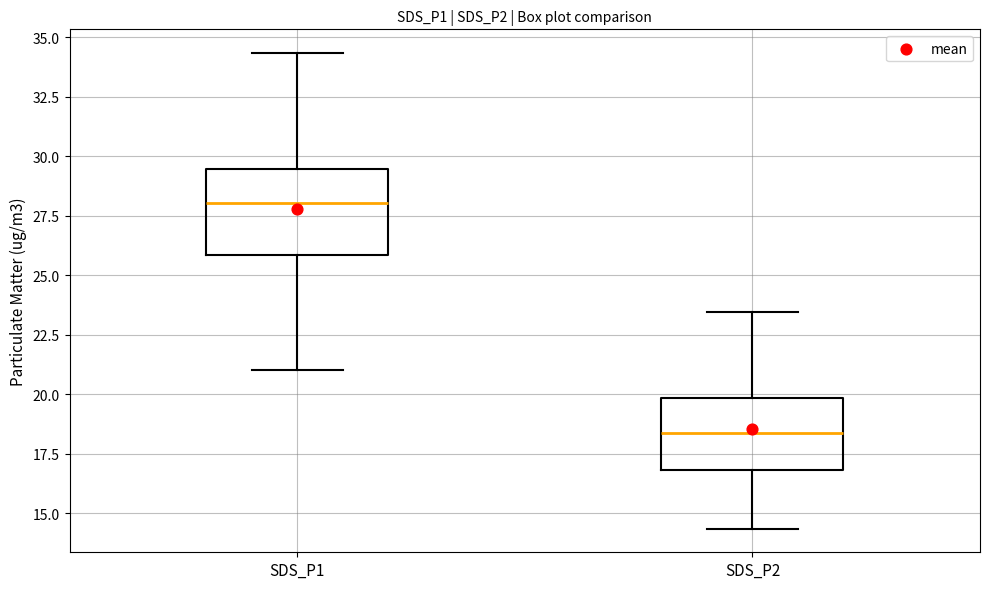

Reading left to right, read every box against the y-axis: the position of its median line, the range the box covers, and the ends of its whiskers. The values are not printed on the chart, so give them approximately, as read against the axis.

SDS_P1: median 28.0, box 26.0 to 29.5, whiskers 21.0 to 34.5
SDS_P2: median 18.5, box 17.0 to 20.0, whiskers 14.5 to 23.5